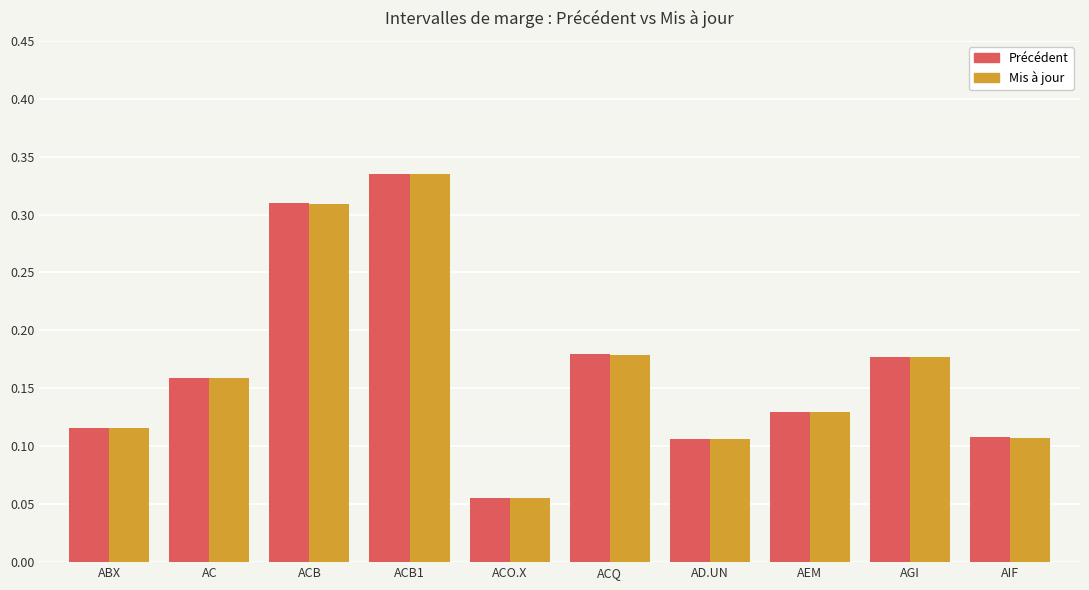

At which category does the chart reach its minimum across all series?

ACO.X